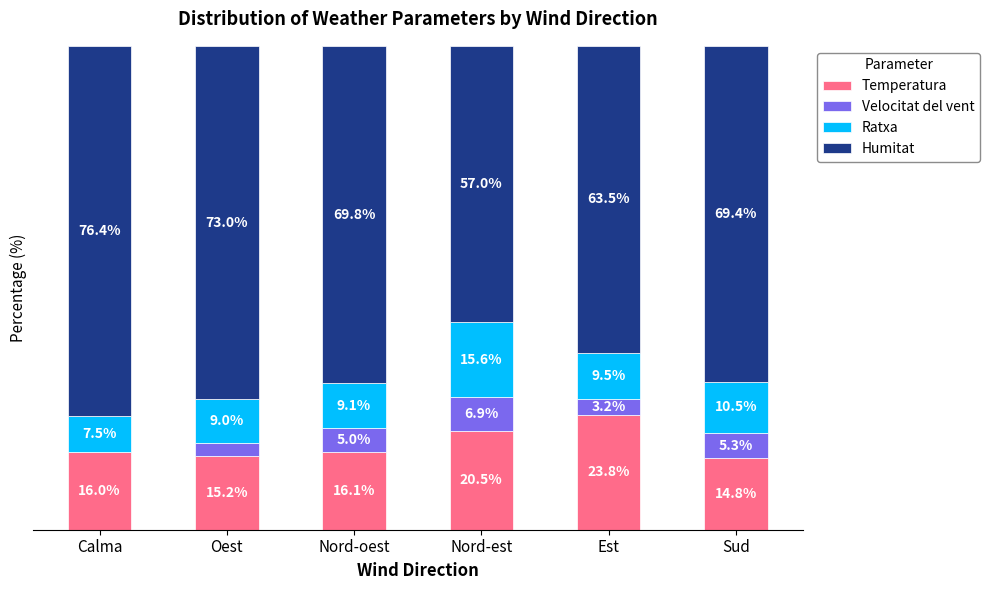

At which label does Temperatura reach its peak?

Est